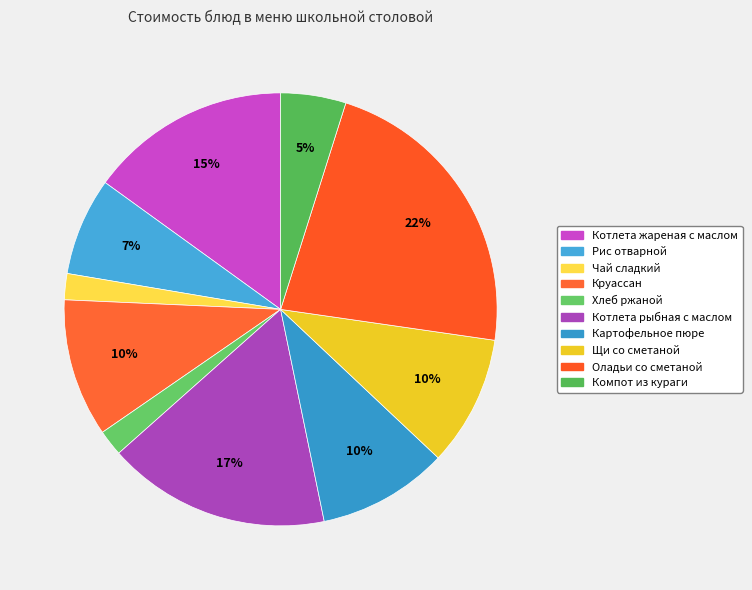

Count the number of slices in the pie.

10